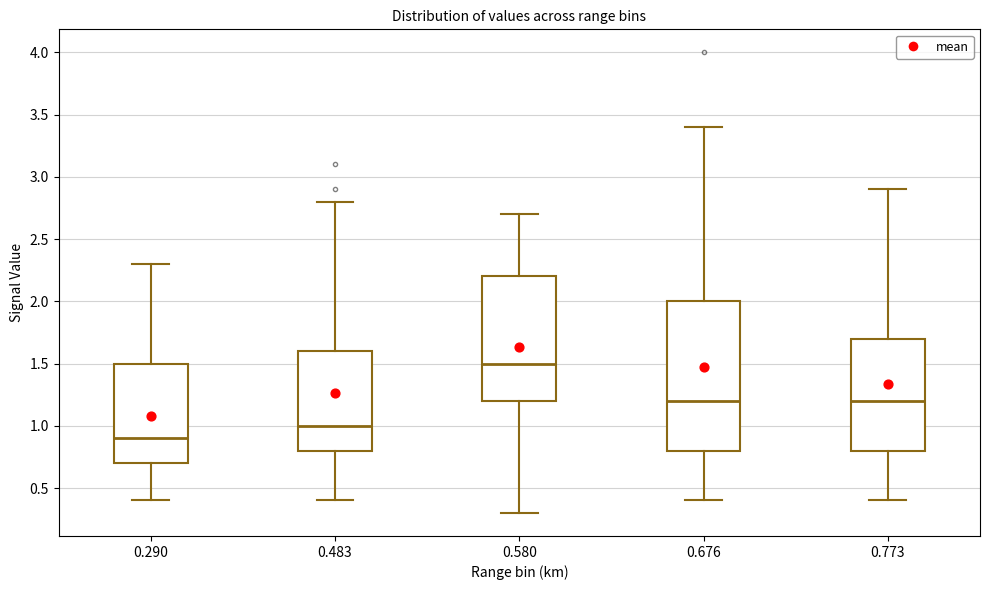

Reading left to right, read every box against the y-axis: the position of its median line, the range the box covers, and the ends of its whiskers. The values are not printed on the chart, so give them approximately, as read against the axis.

0.290: median 0.9, box 0.7 to 1.5, whiskers 0.4 to 2.3
0.483: median 1.0, box 0.8 to 1.6, whiskers 0.4 to 2.8
0.580: median 1.5, box 1.2 to 2.2, whiskers 0.3 to 2.7
0.676: median 1.2, box 0.8 to 2.0, whiskers 0.4 to 3.4
0.773: median 1.2, box 0.8 to 1.7, whiskers 0.4 to 2.9